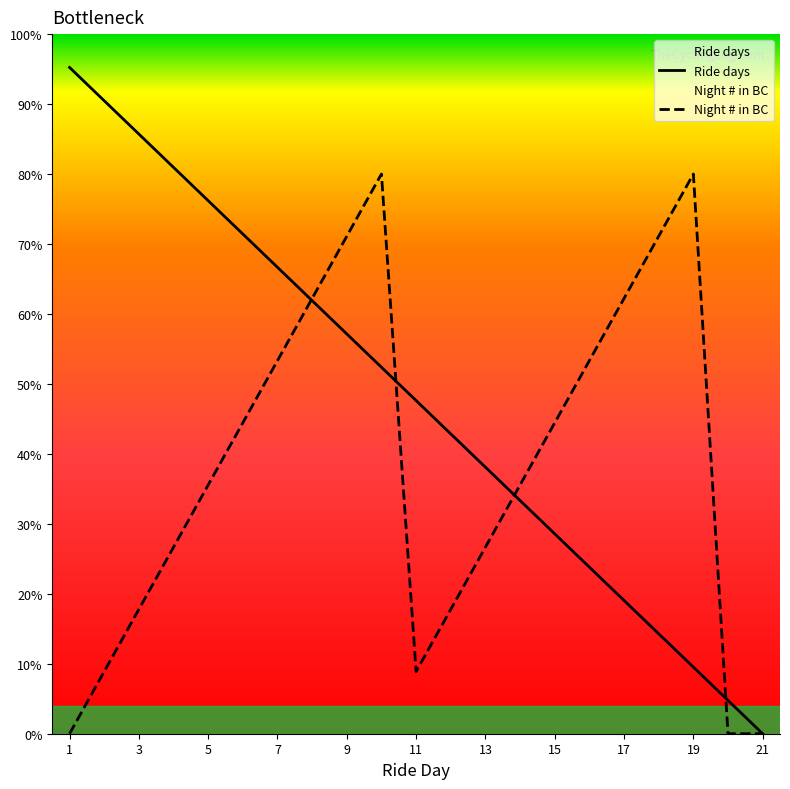

List the labels in order of Night # in BC value, largest first.

10, 19, 9, 18, 8, 17, 7, 16, 6, 15, 5, 14, 4, 13, 3, 12, 2, 11, 1, 20, 21